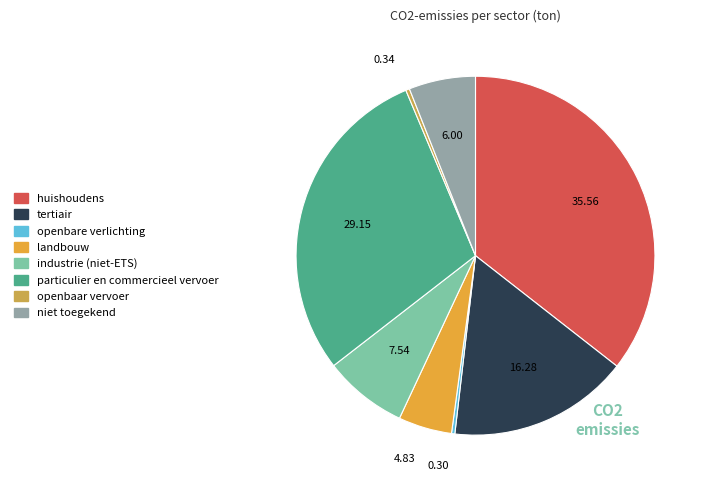

How many segments does this pie chart have?

8